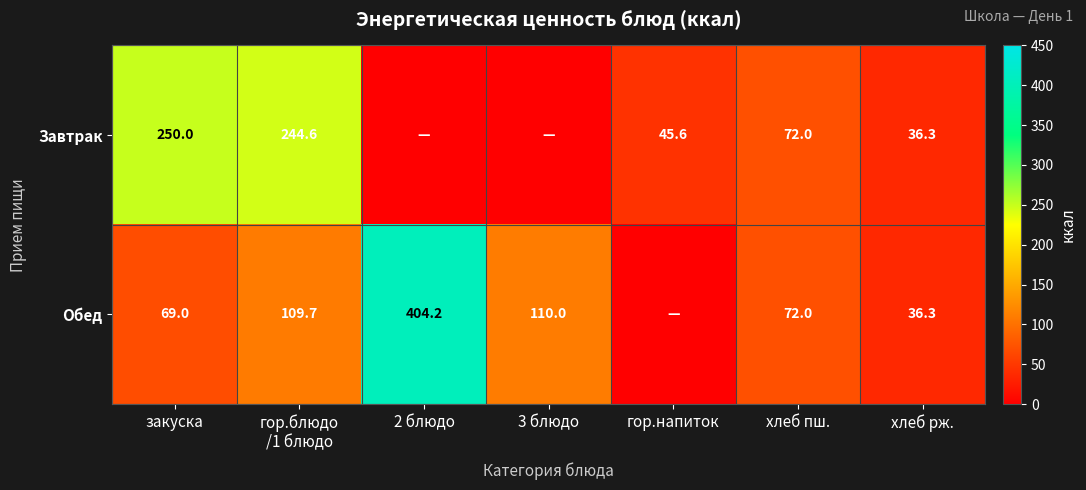

What is the sum of the Обед values at хлеб рж. and 3 блюдо?

146.3